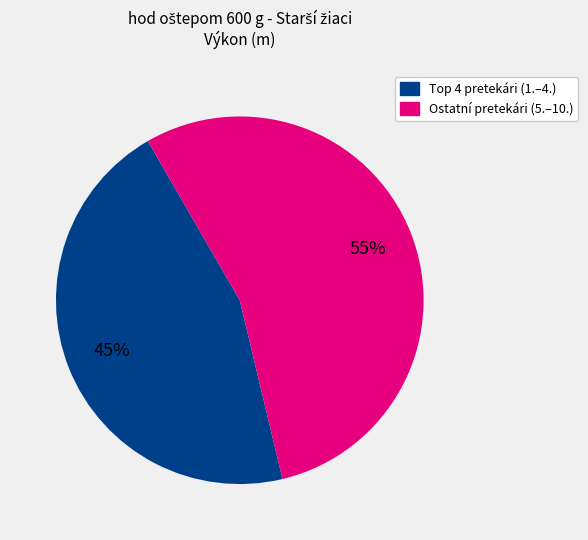

To the nearest percent, what is the average slice percentage?

50%